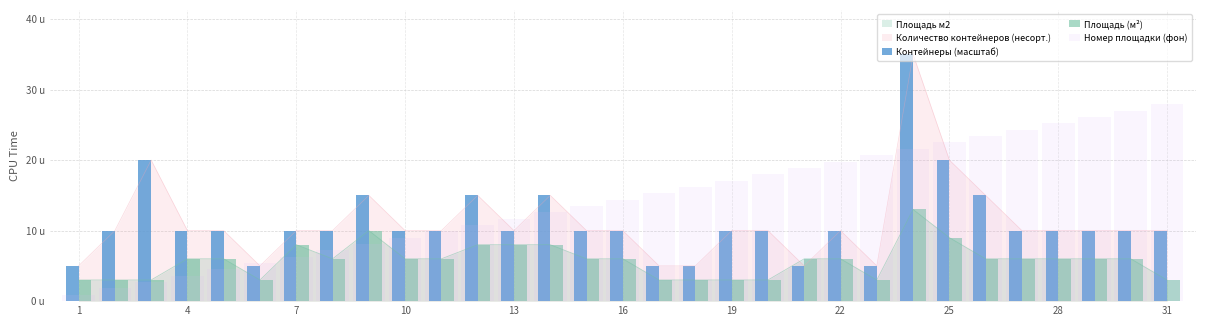

The value of Номер площадки (фон) at 13 is 21.7. True or false?

False